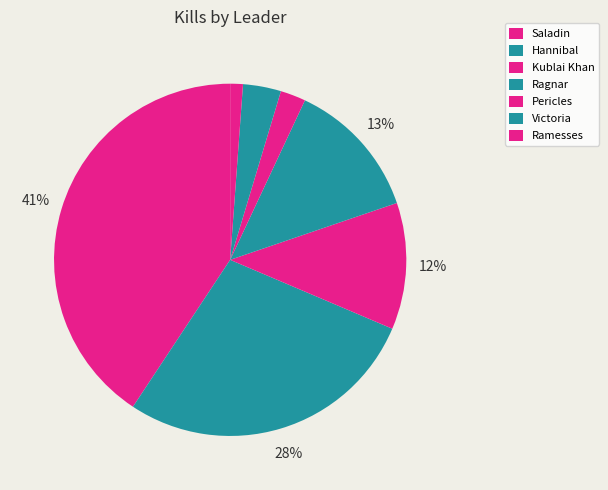

Does Saladin account for over 50% of the chart?

No